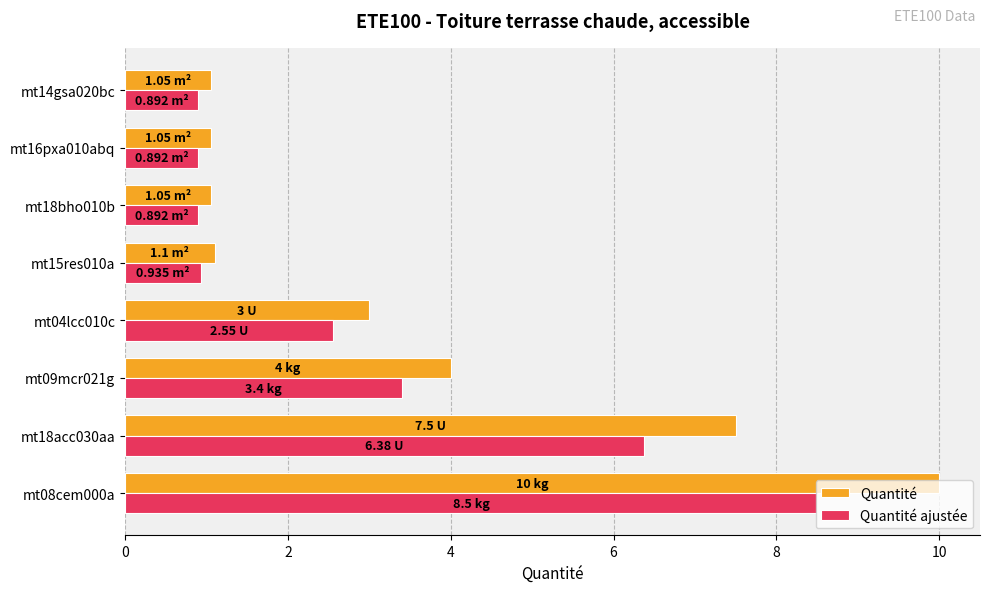

Which series has the largest range (max minus min)?

Quantité